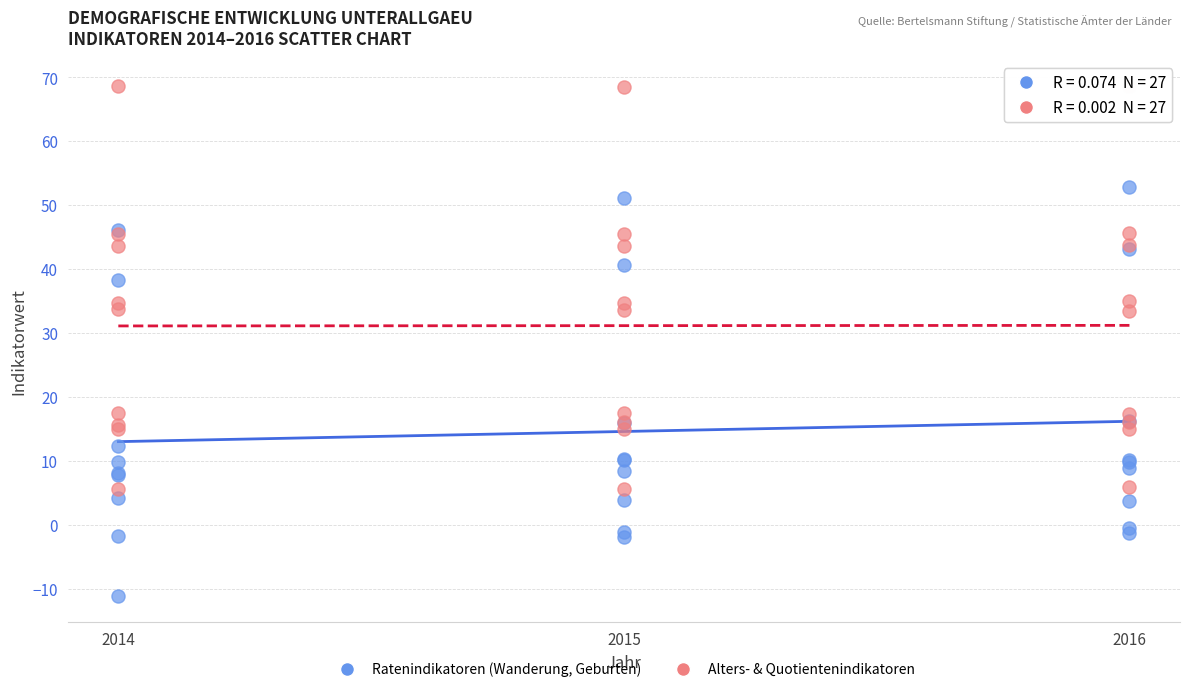

Which series reaches the maximum Y coordinate?

Alters- & Quotientenindikatoren